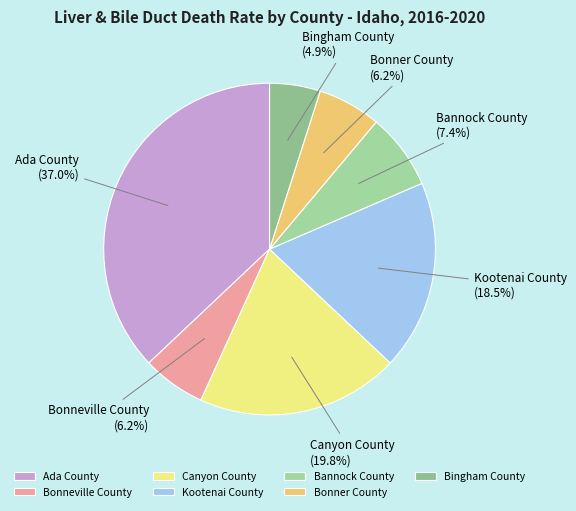

Is Bannock County the majority of the pie?

No